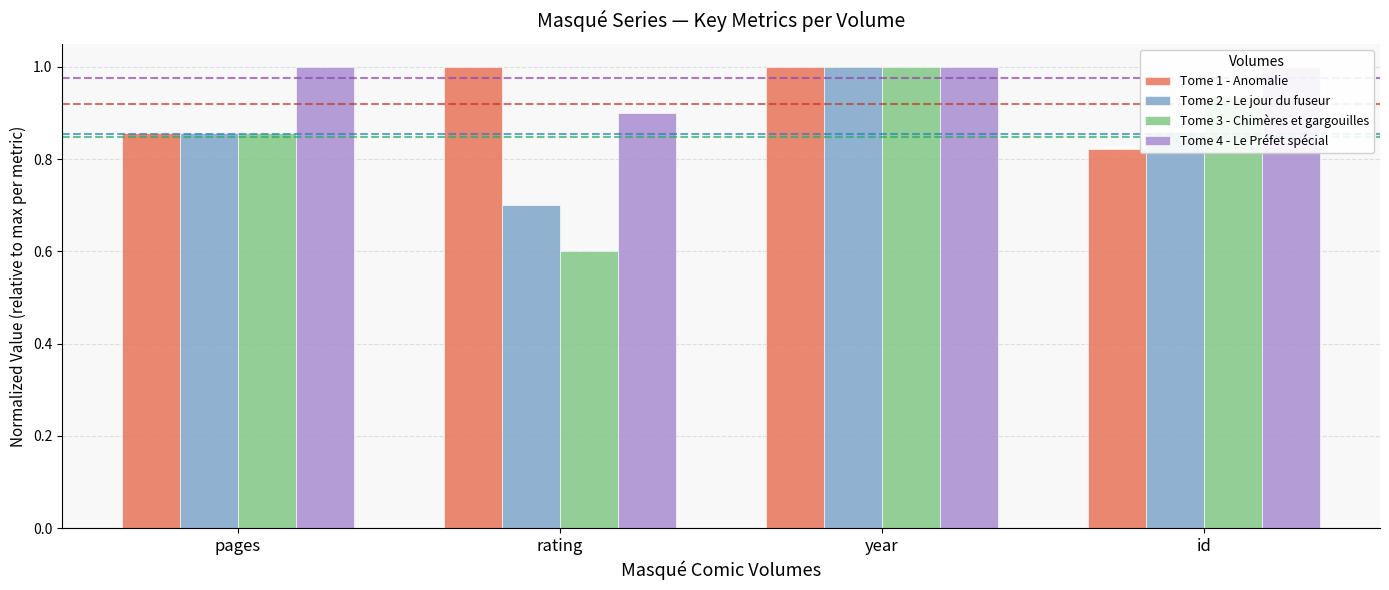

Which series has the largest total across all categories?

Tome 4 - Le Préfet spécial